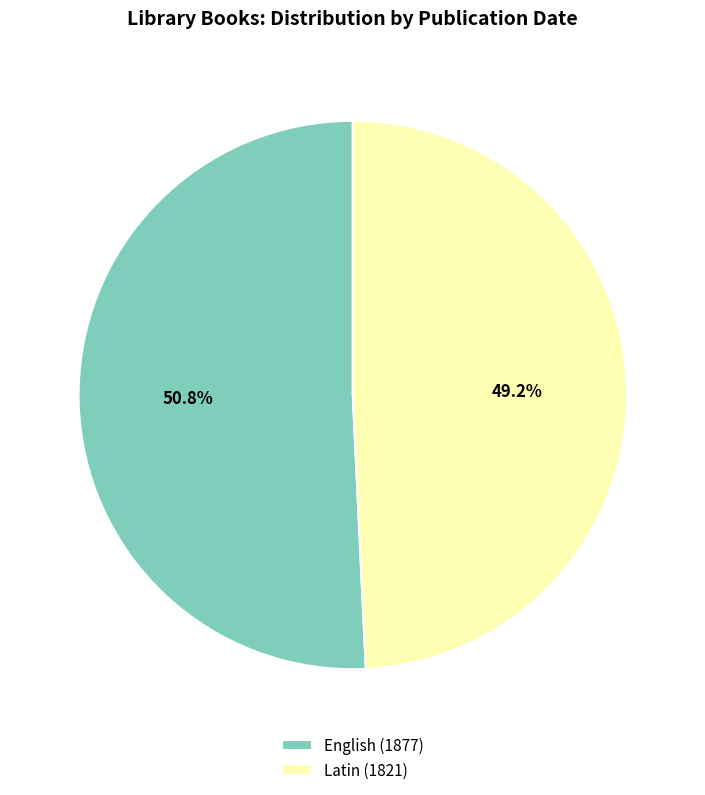

To the nearest percent, what is the combined percentage of Latin (1821) and English (1877)?

100%